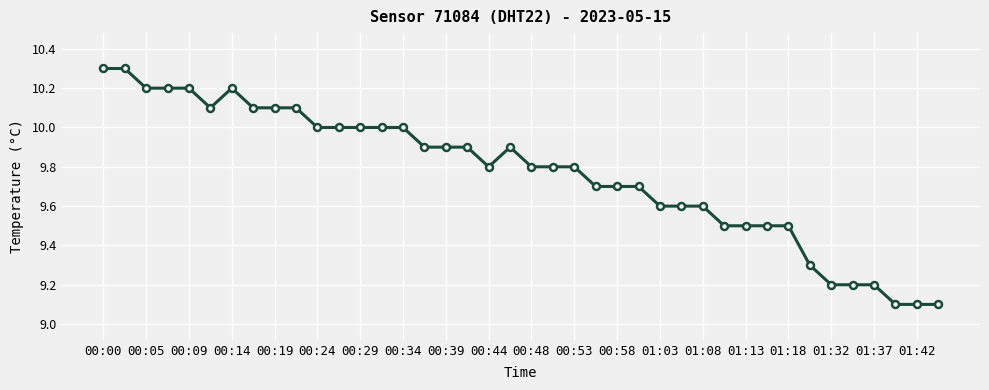

What is the average value?

9.8